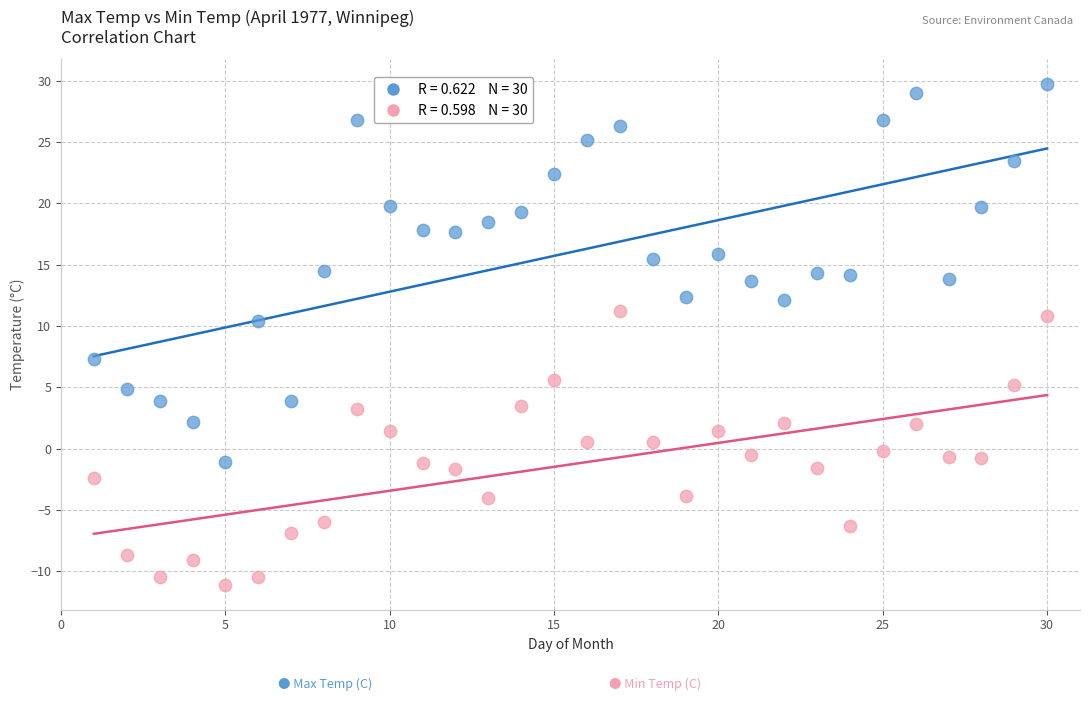

Across all data points, what is the range of Y values (max minus min)?

40.8